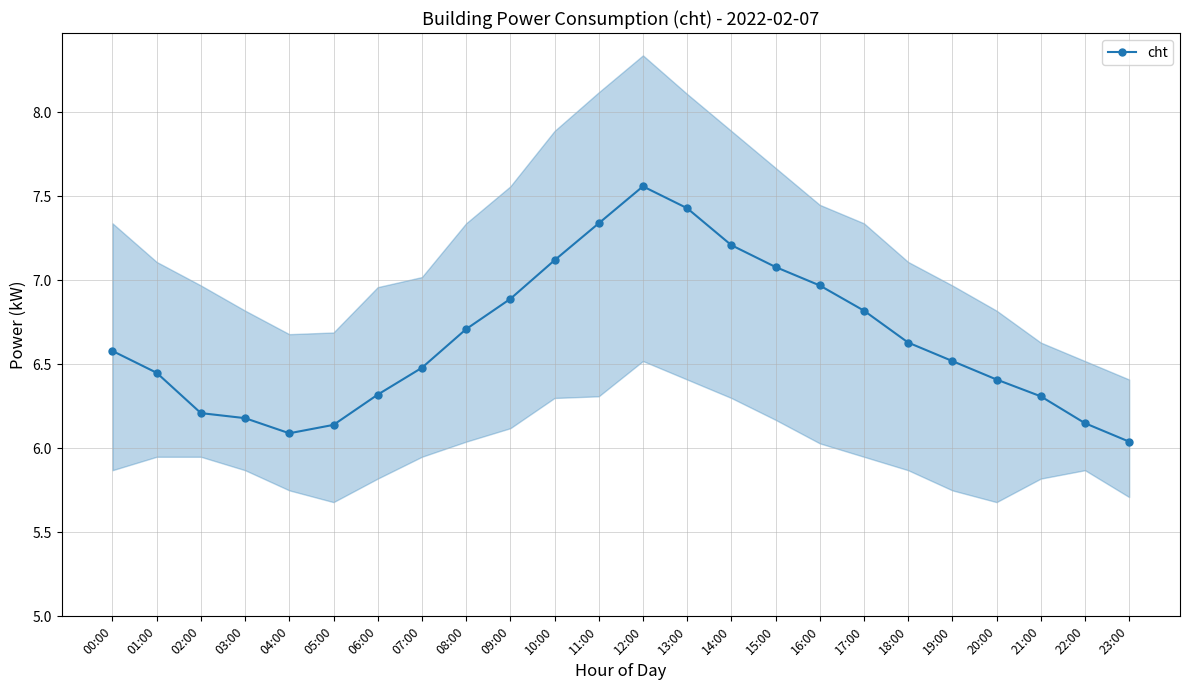

How many lines are shown in the chart?

1